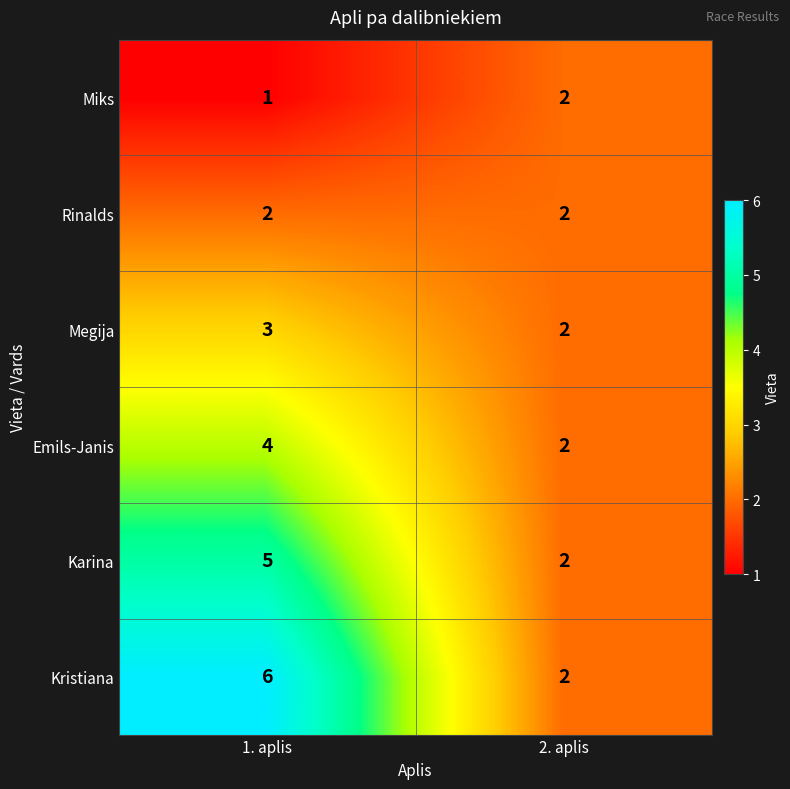

The value of Emils-Janis at 1. aplis is 7. True or false?

False